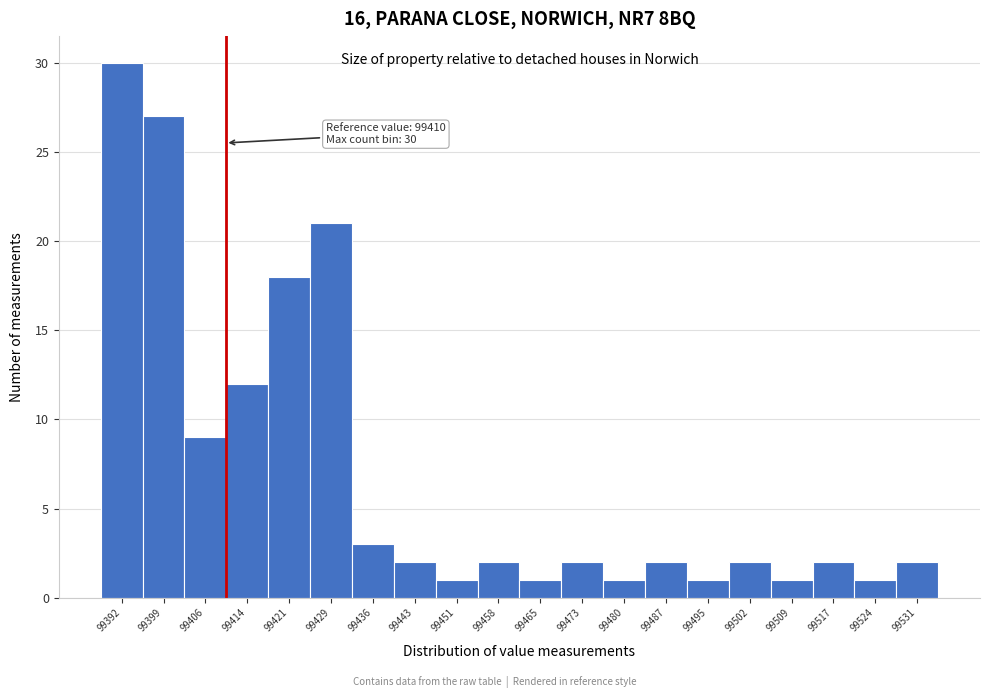

Which range on the x-axis has the tallest bar?

99388 to 99395